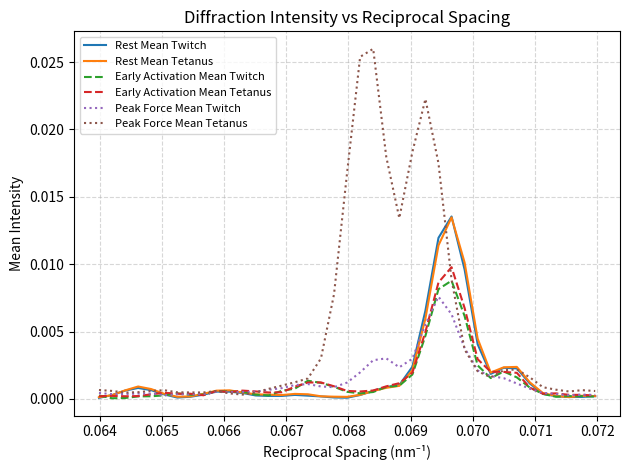

Which series has the largest total across all categories?

Peak Force Mean Tetanus